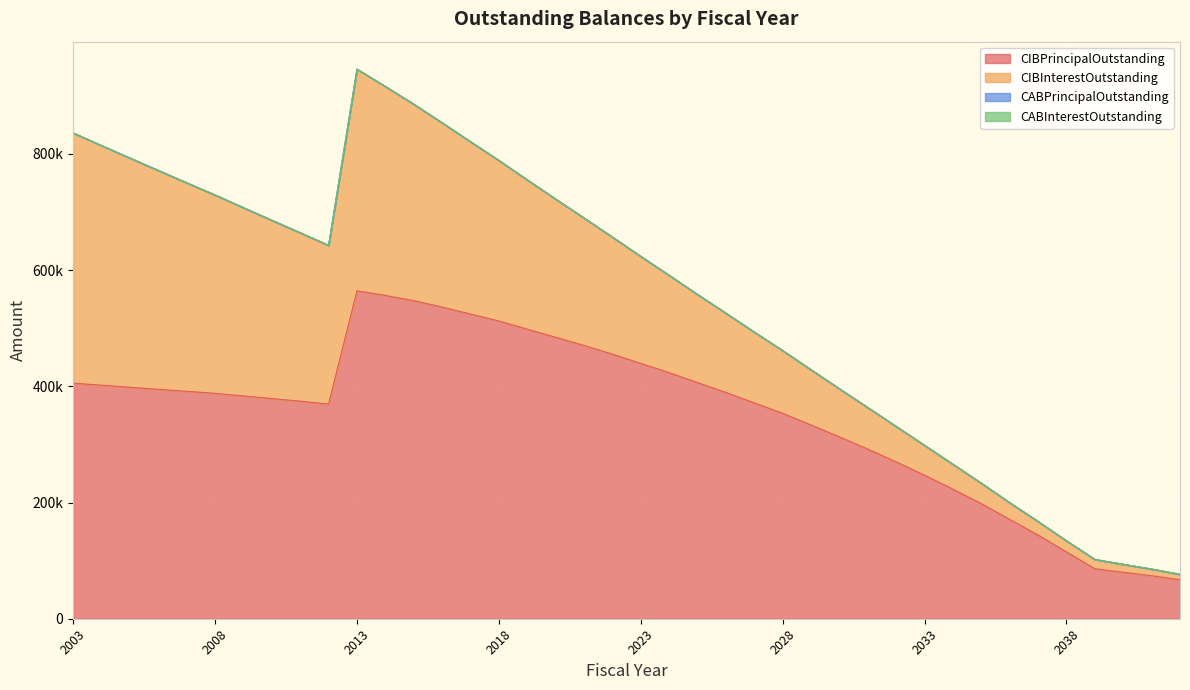

What is the maximum value shown in the chart?

564500.0